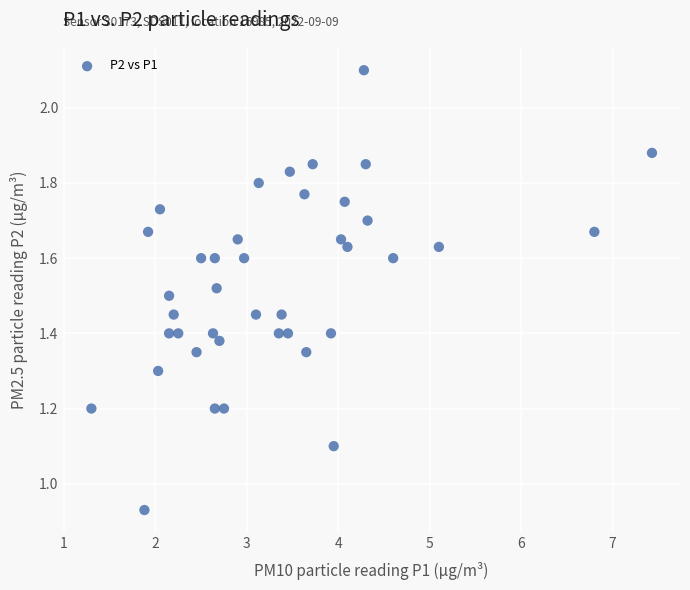

What is the range of X values (max minus min)?

6.1